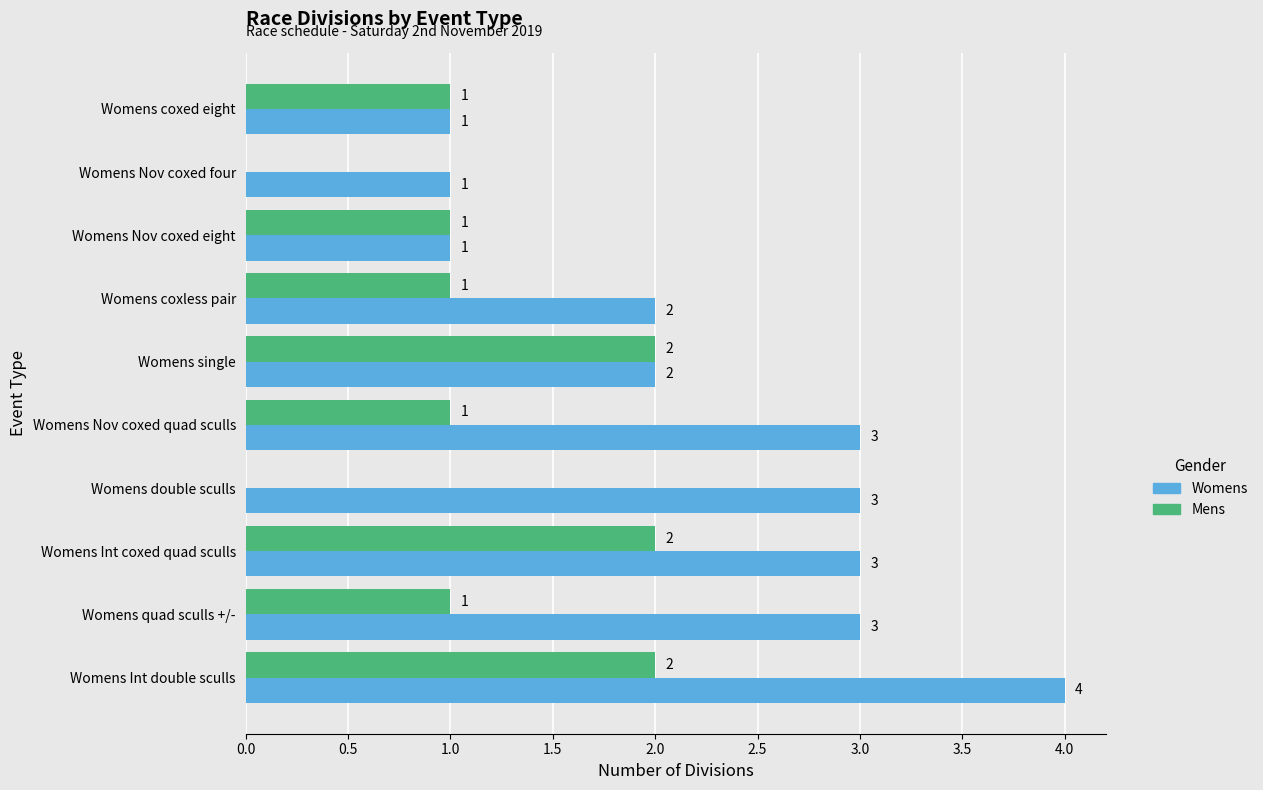

How many Mens values are between 1 and 2?

8